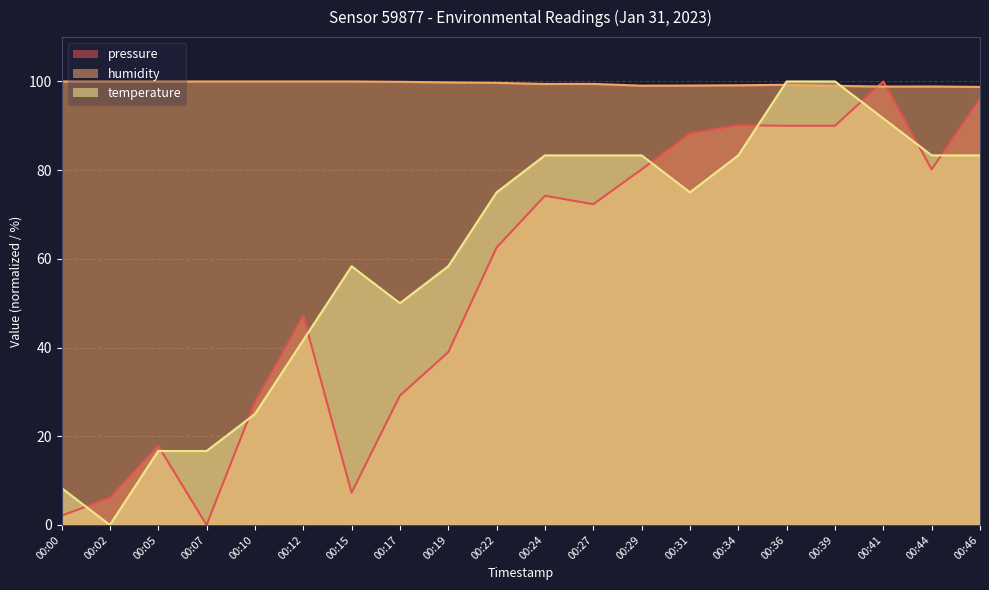

What is the maximum value shown in the chart?

100.0